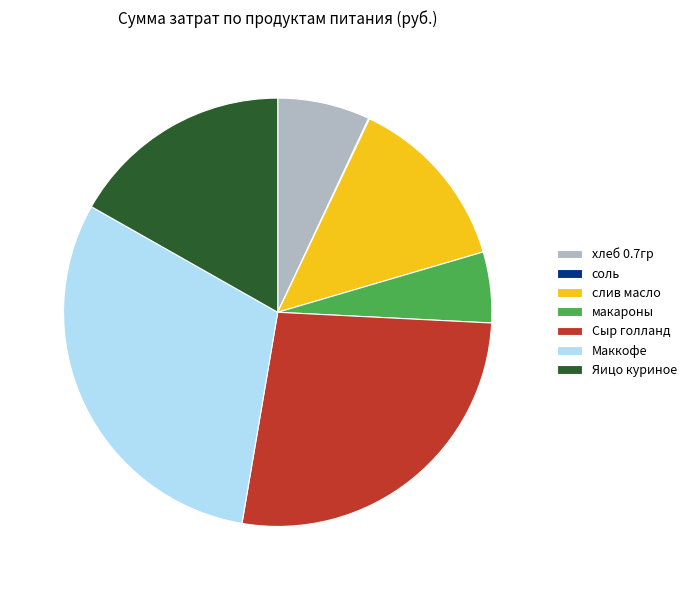

Is there any slice that represents more than half of the pie?

No